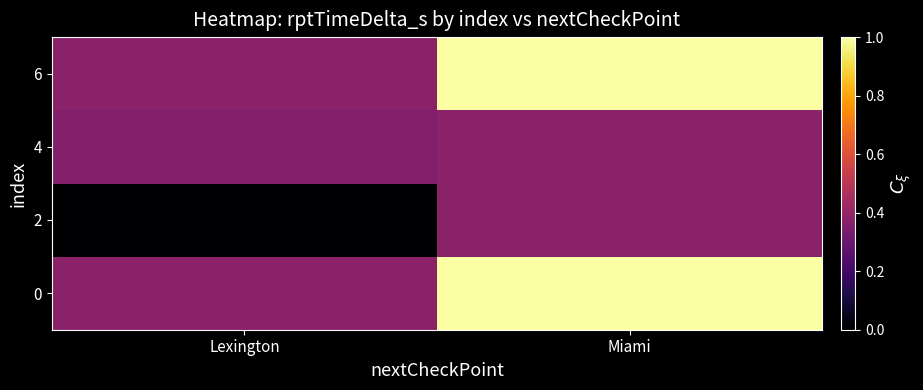

Reading left to right, list all the values displayed in this chart.

0: Lexington=0.4	Miami=1.0
2: Lexington=0.0	Miami=0.4
4: Lexington=0.4	Miami=0.4
6: Lexington=0.4	Miami=1.0